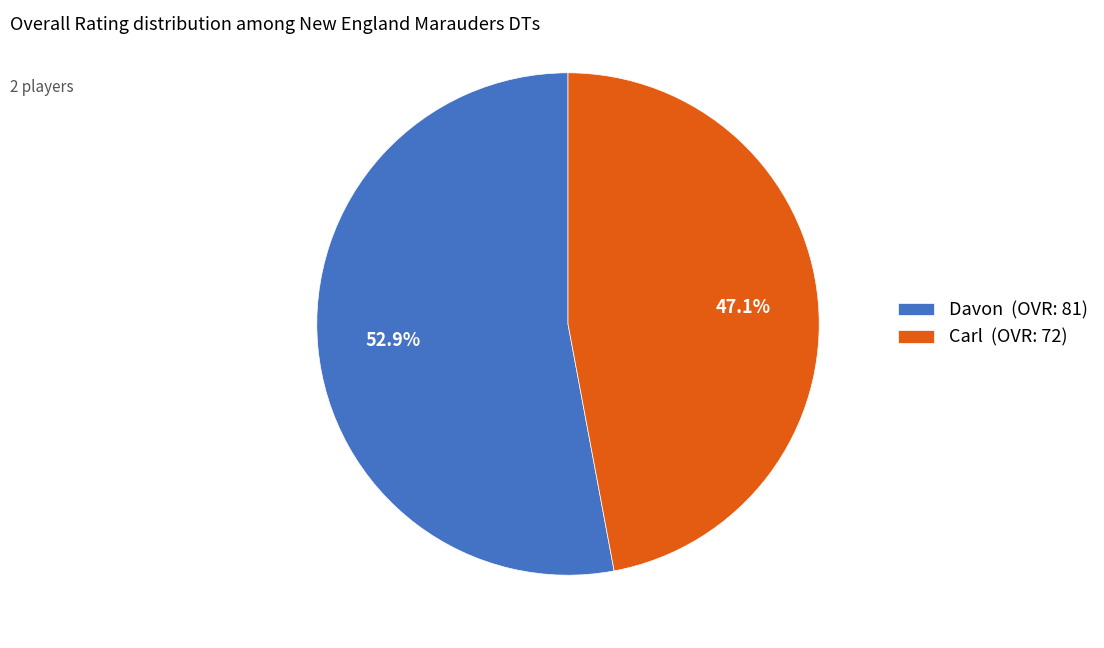

To the nearest percent, what is the combined percentage of Davon and Carl?

100%